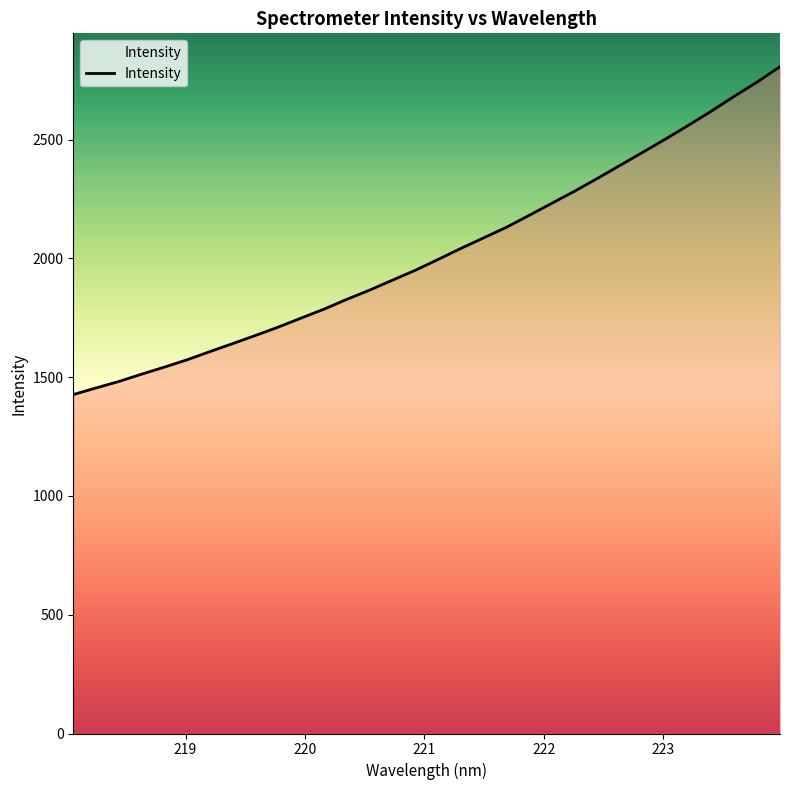

What is the sum of all values?

64760.4